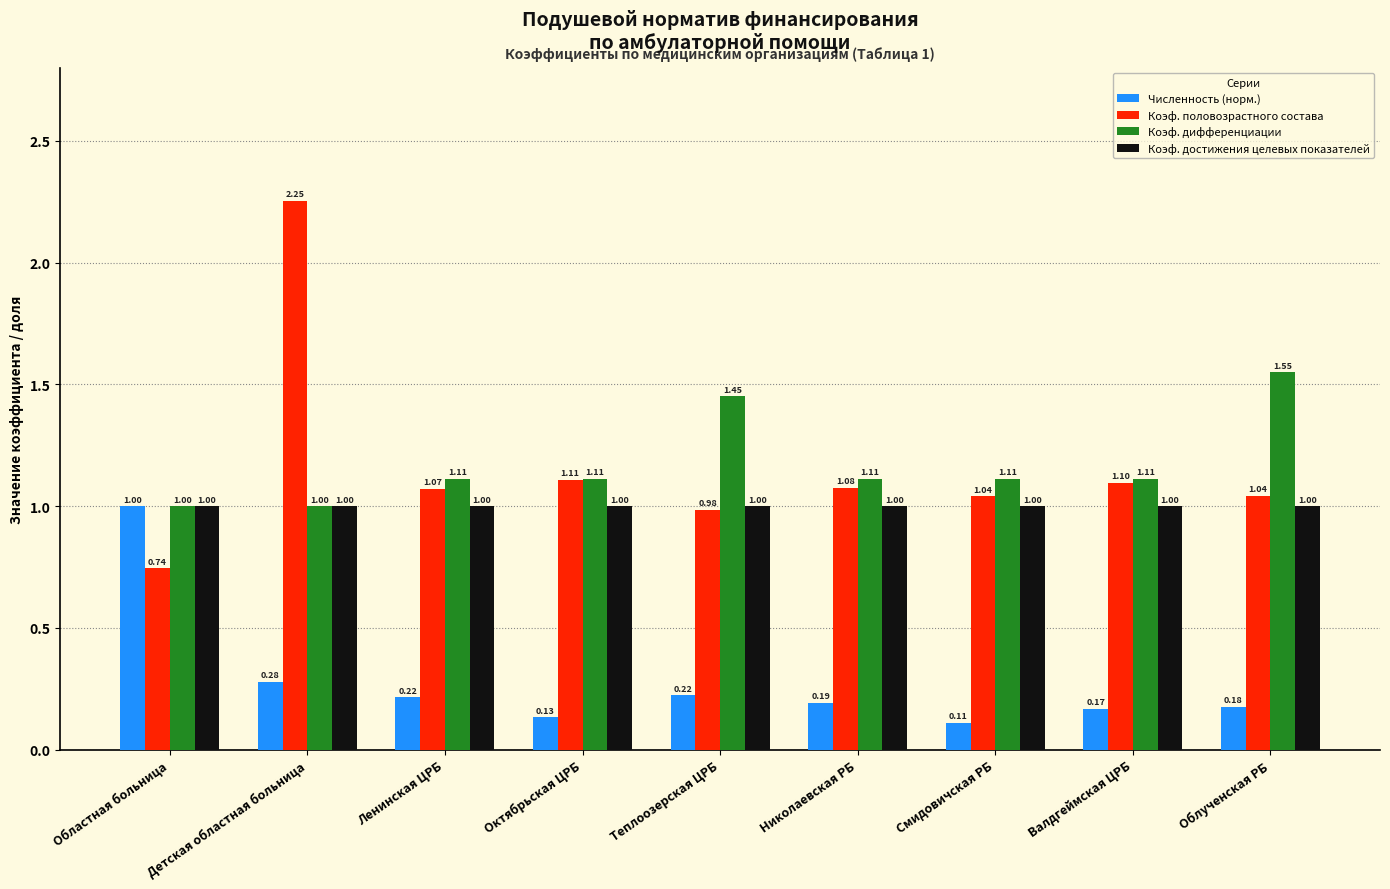

How many distinct data groups are displayed?

4